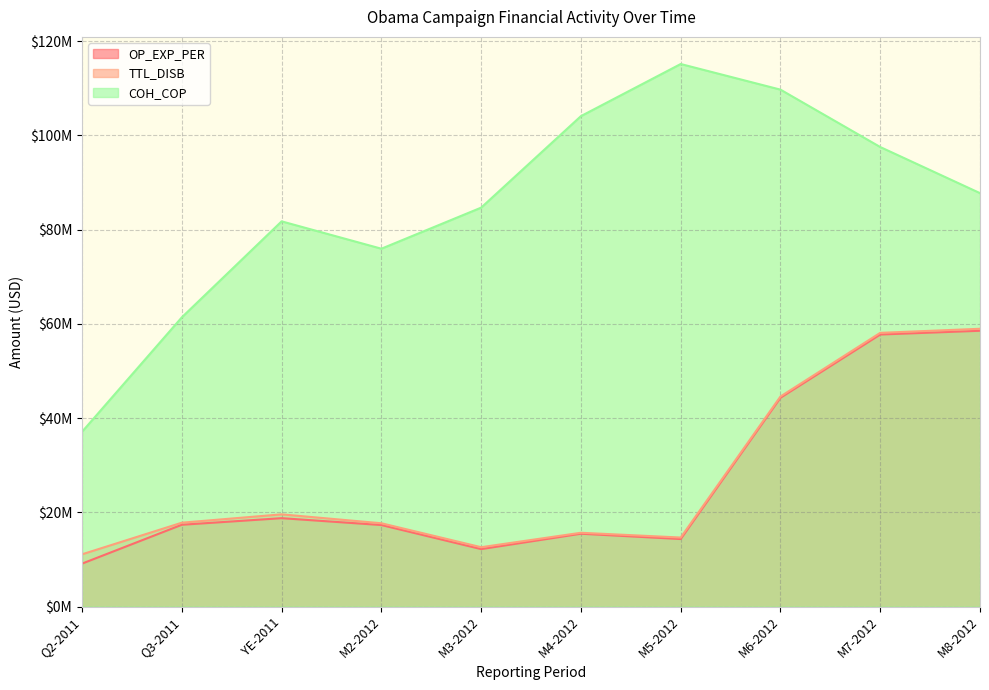

How many data points does each series have?

10